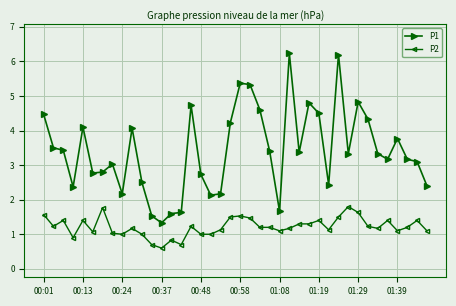

What is the greatest value displayed?

6.2